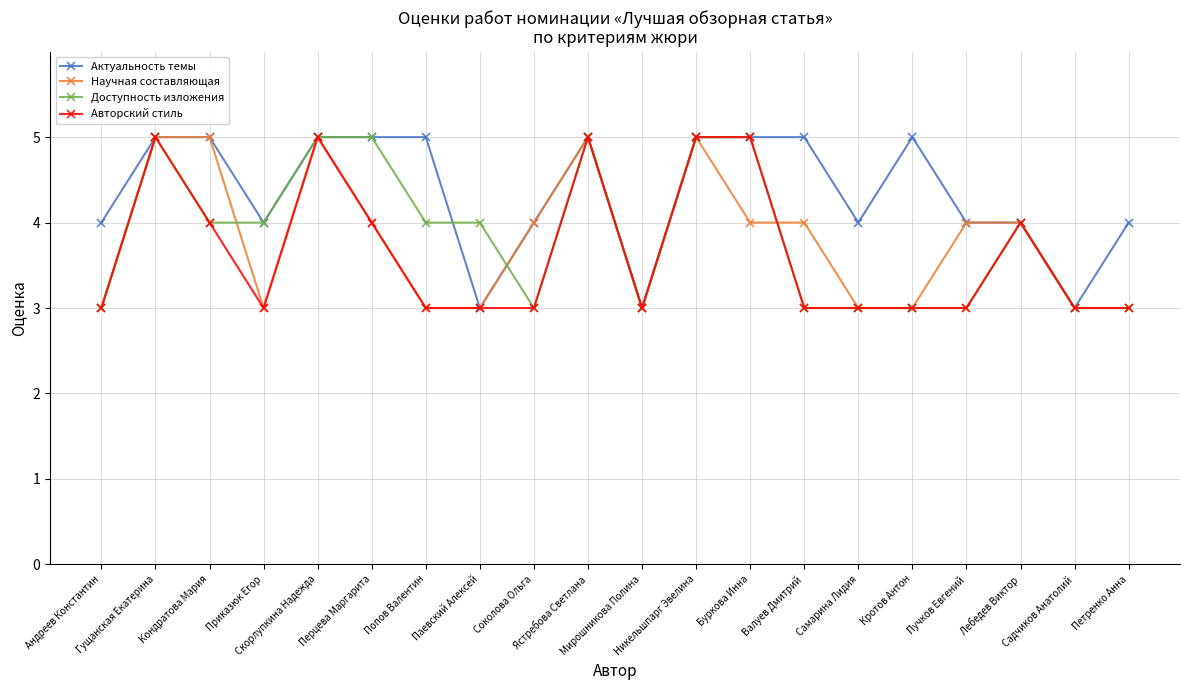

Which series has the largest total across all categories?

Актуальность темы